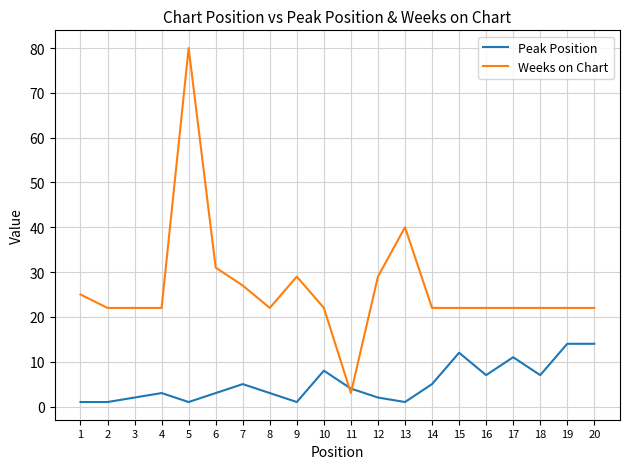

True or false: Peak Position and Weeks on Chart cross at least once.

True